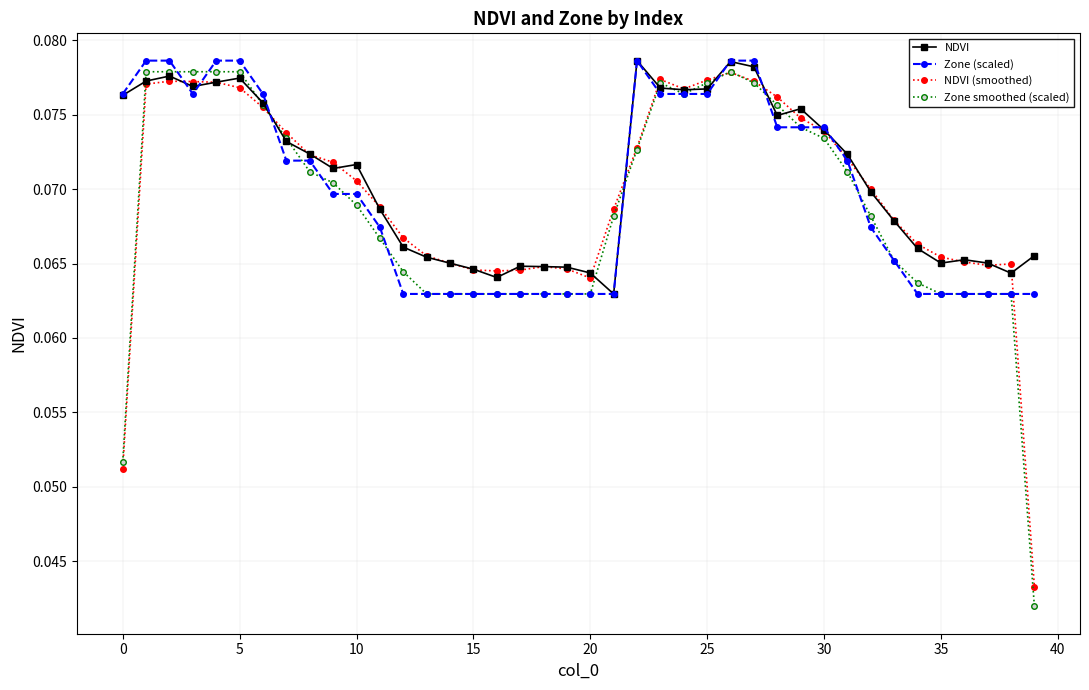

At how many categories does at least one series exceed 0?

40